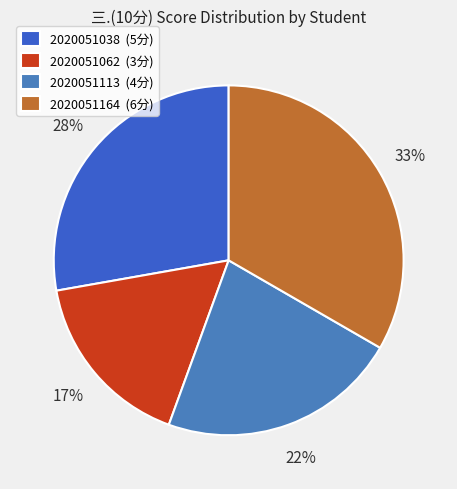

Combined, what portion of the pie is 2020051164 and 2020051062?

50.0%